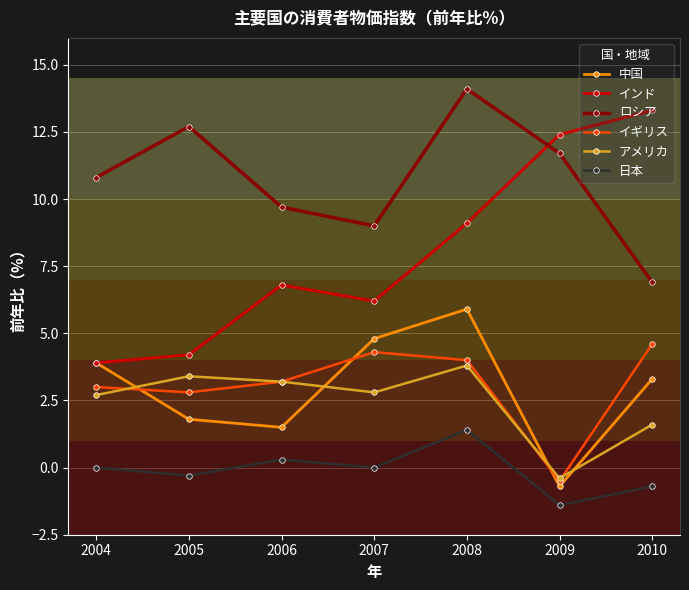

What is the sum of the 日本 values at 2010 and 2009?

-2.1